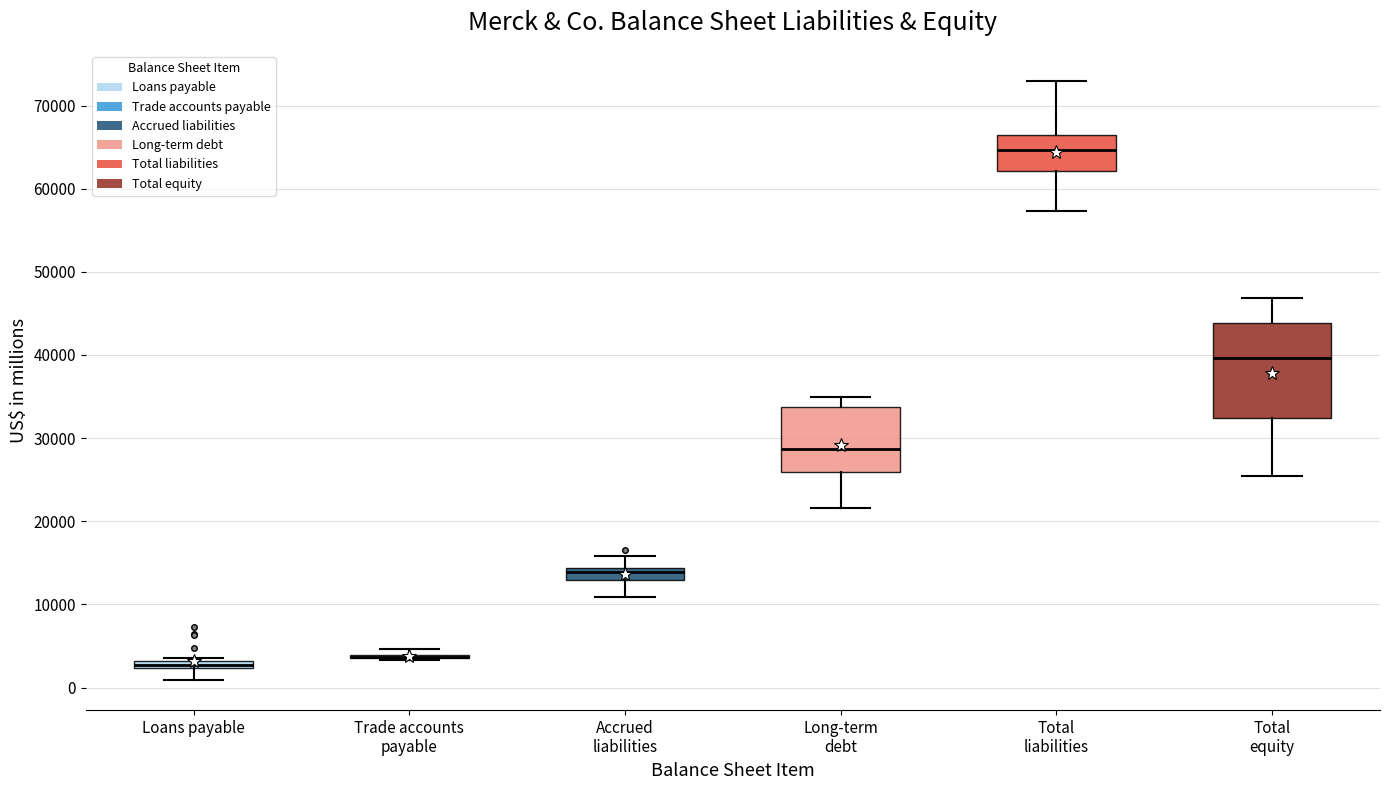

Comparing the boxes themselves (not the whiskers), which one is the tallest?

Total equity